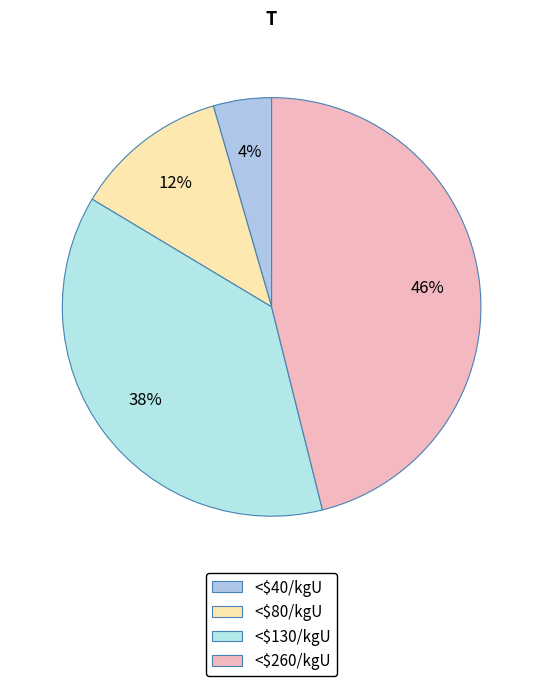

How many slices are in this pie chart?

4